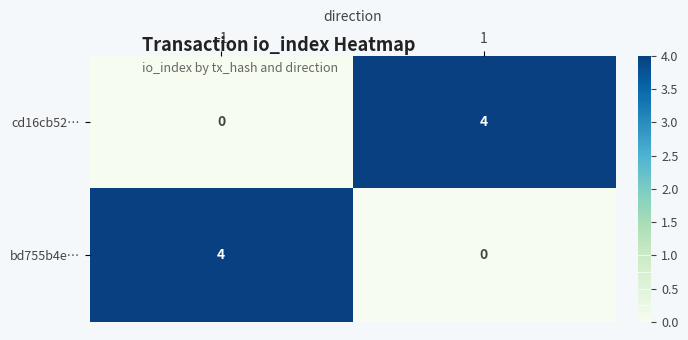

How many values in the cd16cb52… series are below 4?

1